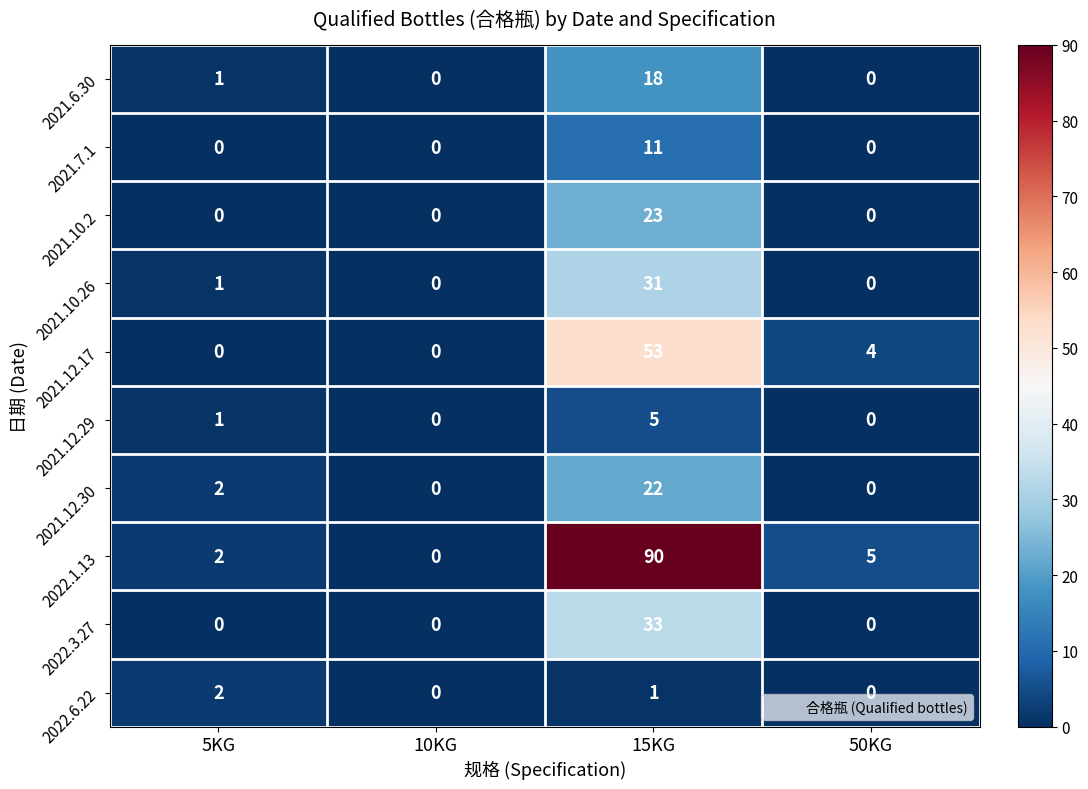

The 2021.10.2 series shows 0 at 10KG. True or false?

True